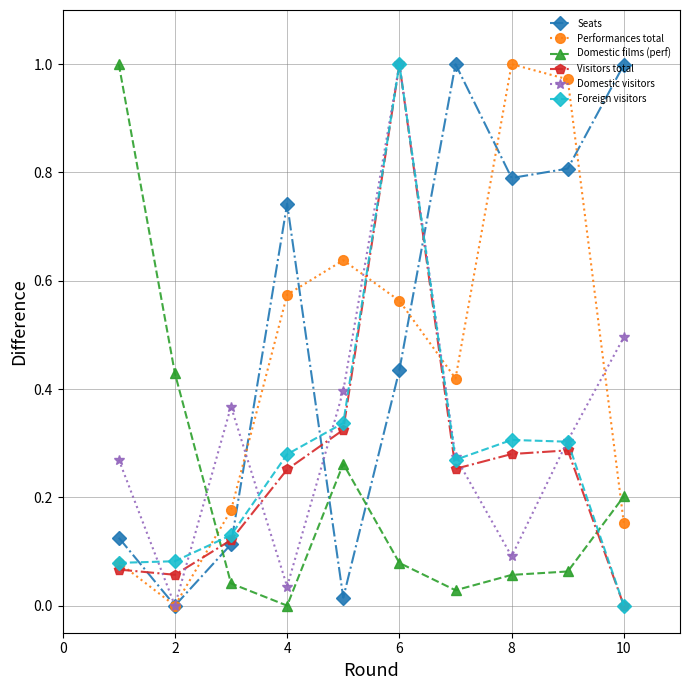

How many interior local valleys does the Domestic visitors series have?

3